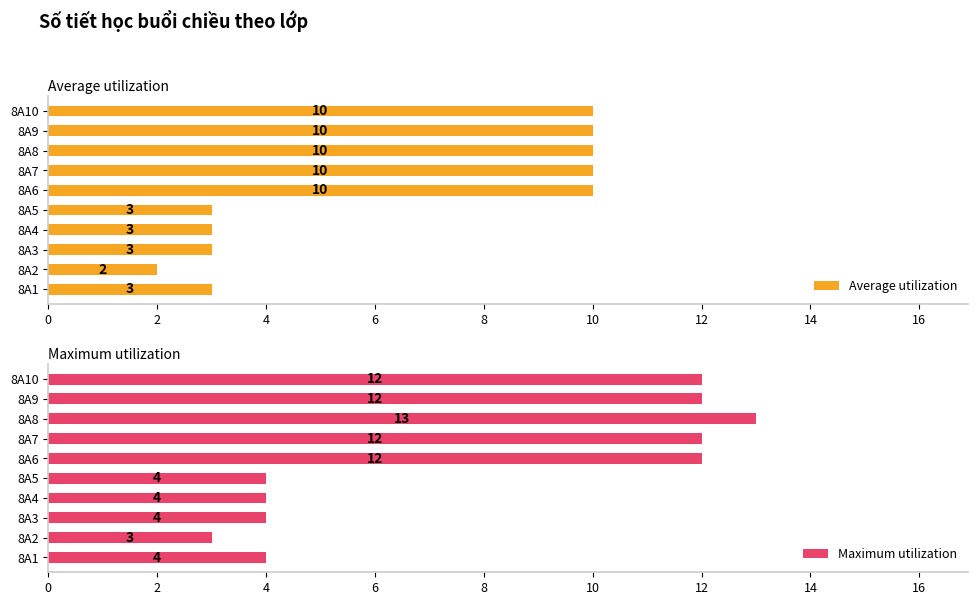

Is it true that Average utilization equals 3 at 8A3?

True